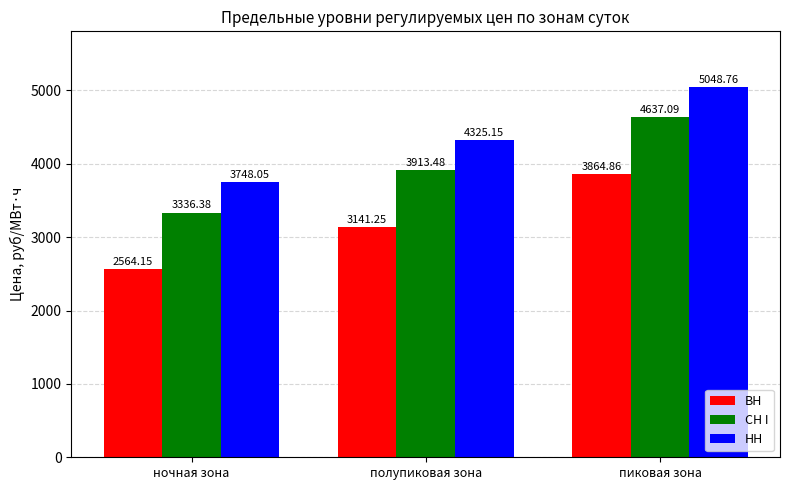

Is the value of СН I at полупиковая зона greater than the value of ВН at полупиковая зона?

Yes